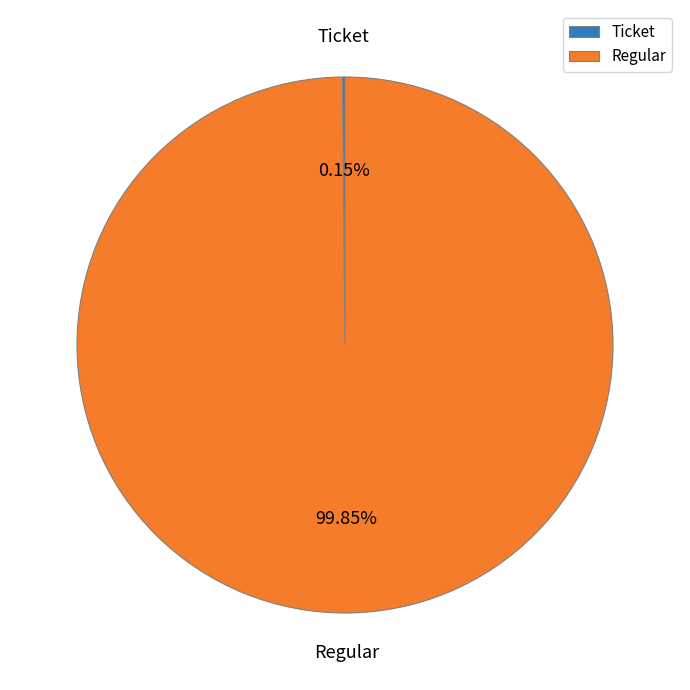

Which category has the biggest portion of the pie?

Regular